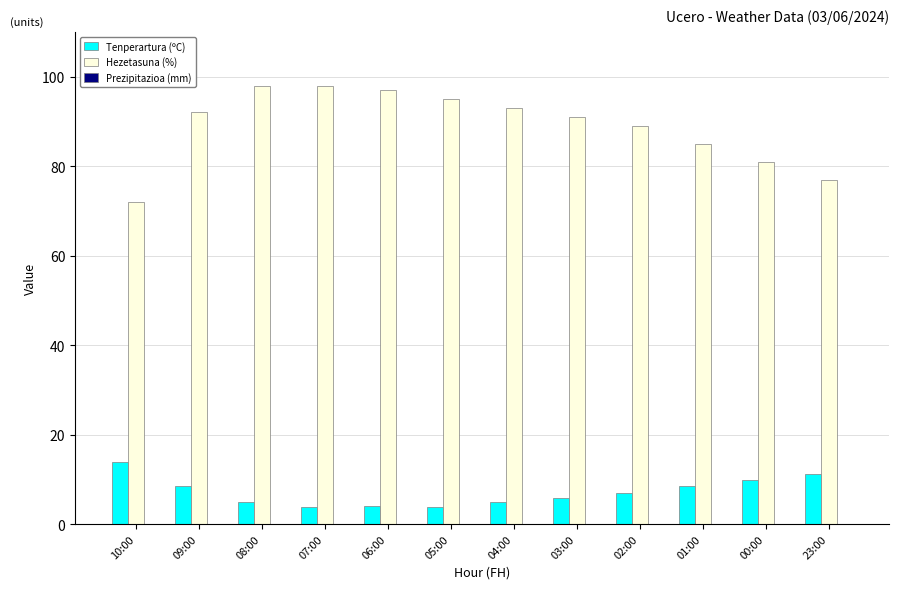

At which label does Tenperartura (ºC) reach its peak?

10:00